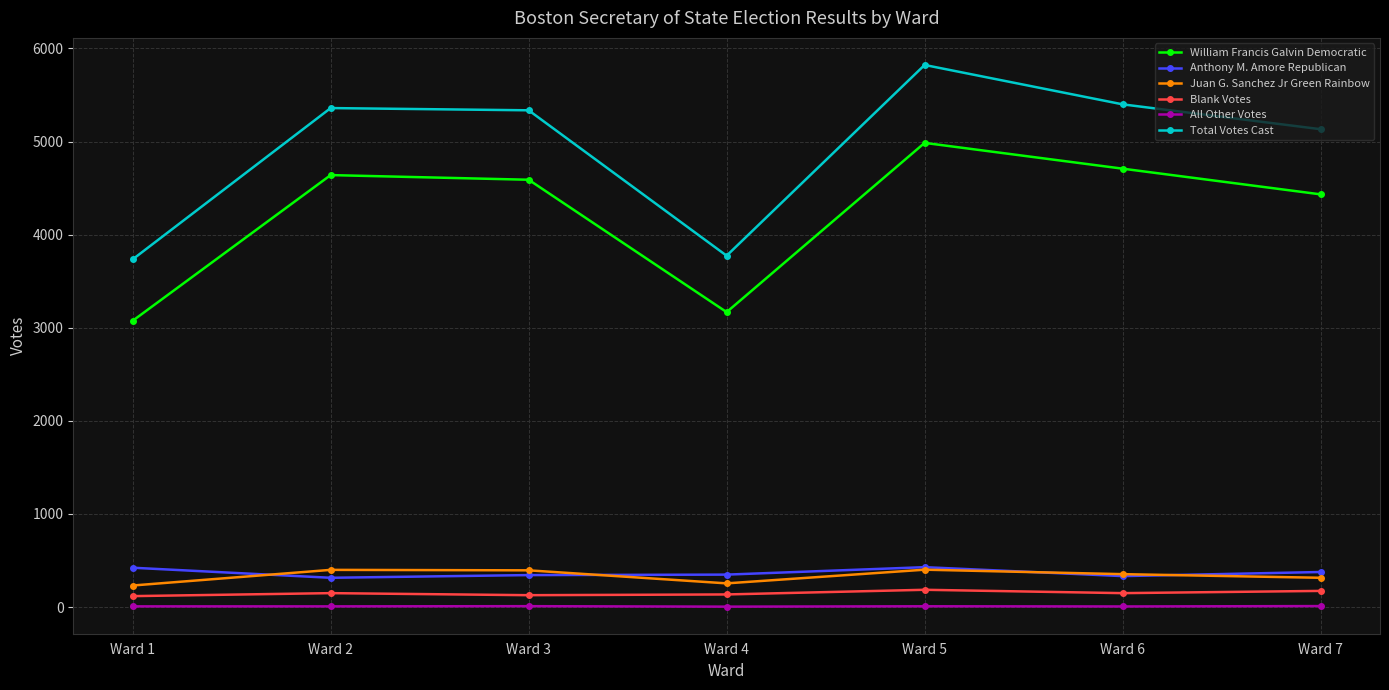

Which series has the widest spread of values?

Total Votes Cast